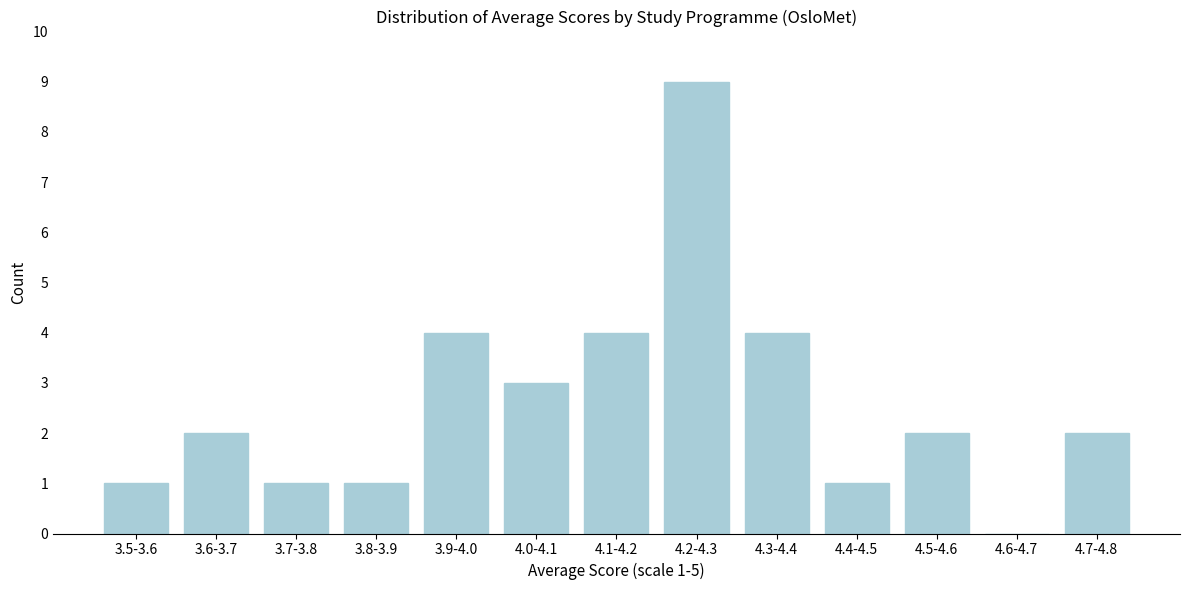

Reading right to left, what are all the values shown in this chart?

4.7-4.8=2	4.6-4.7=0	4.5-4.6=2	4.4-4.5=1	4.3-4.4=4	4.2-4.3=9	4.1-4.2=4	4.0-4.1=3	3.9-4.0=4	3.8-3.9=1	3.7-3.8=1	3.6-3.7=2	3.5-3.6=1